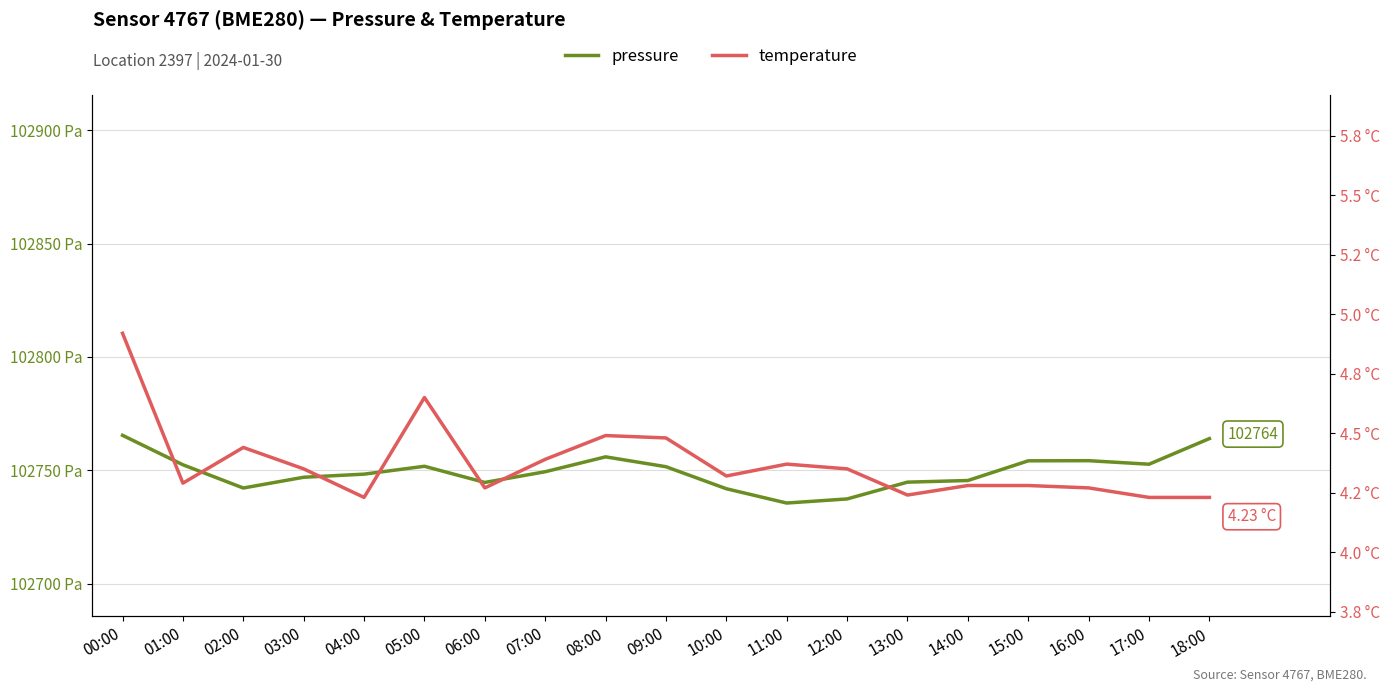

The pressure series shows 102741.8 at 10:00. True or false?

True